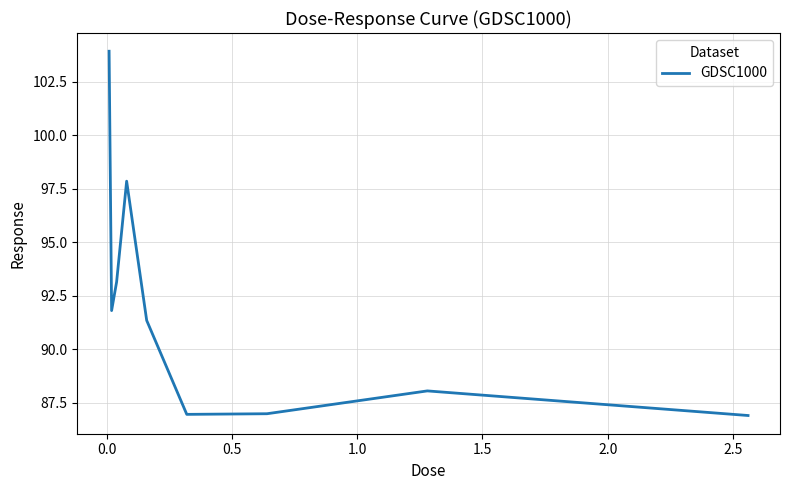

What is the minimum value shown in the chart?

86.9